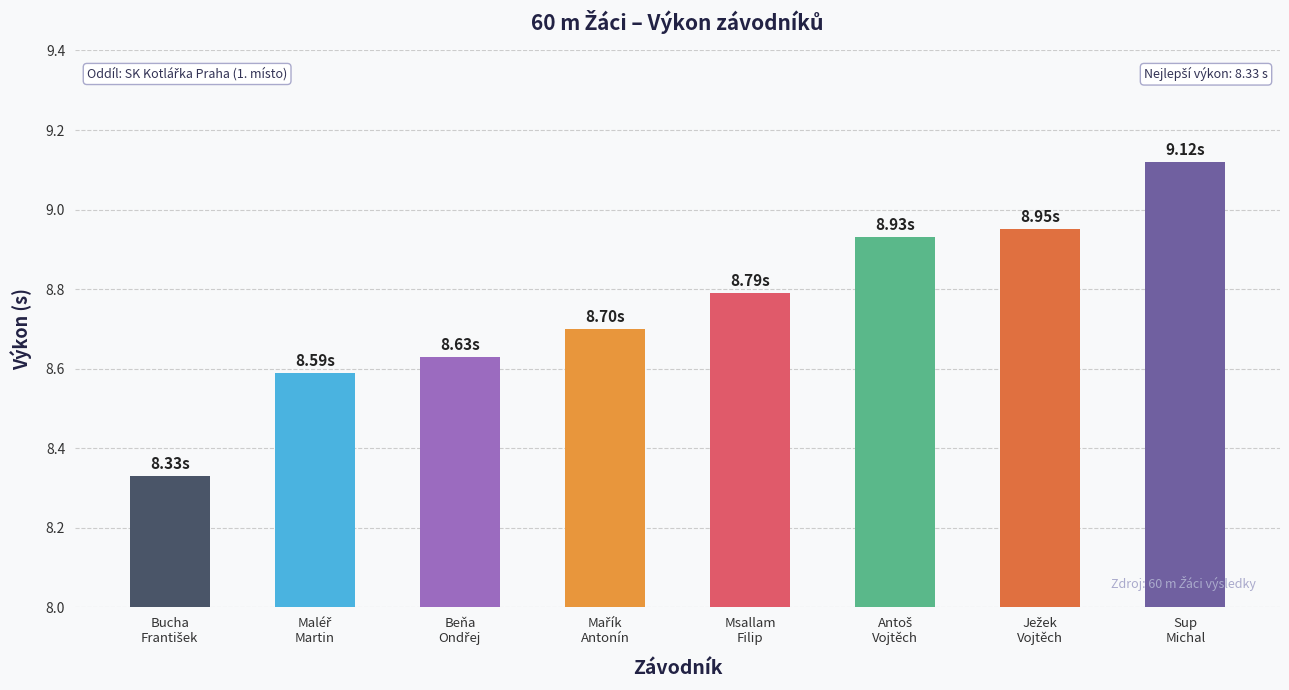

What is the difference between the second highest and minimum values?

0.6